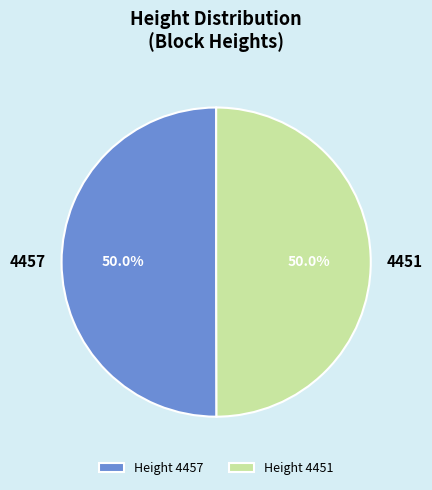

What percentage do 4451 and 4457 together represent?

100.0%